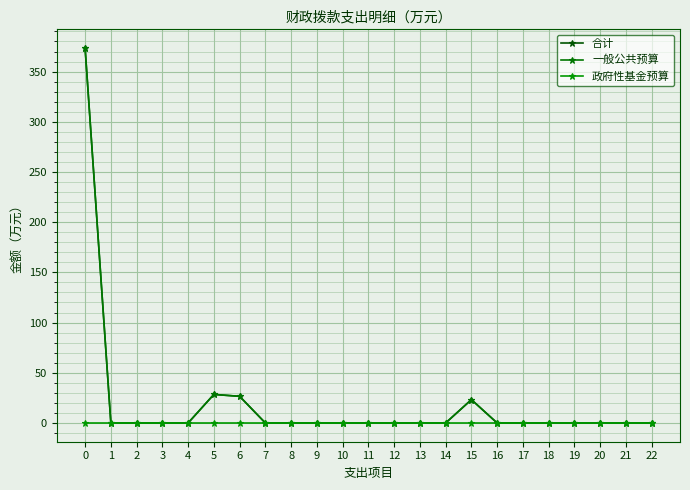

Does the chart have visible grid lines?

Yes